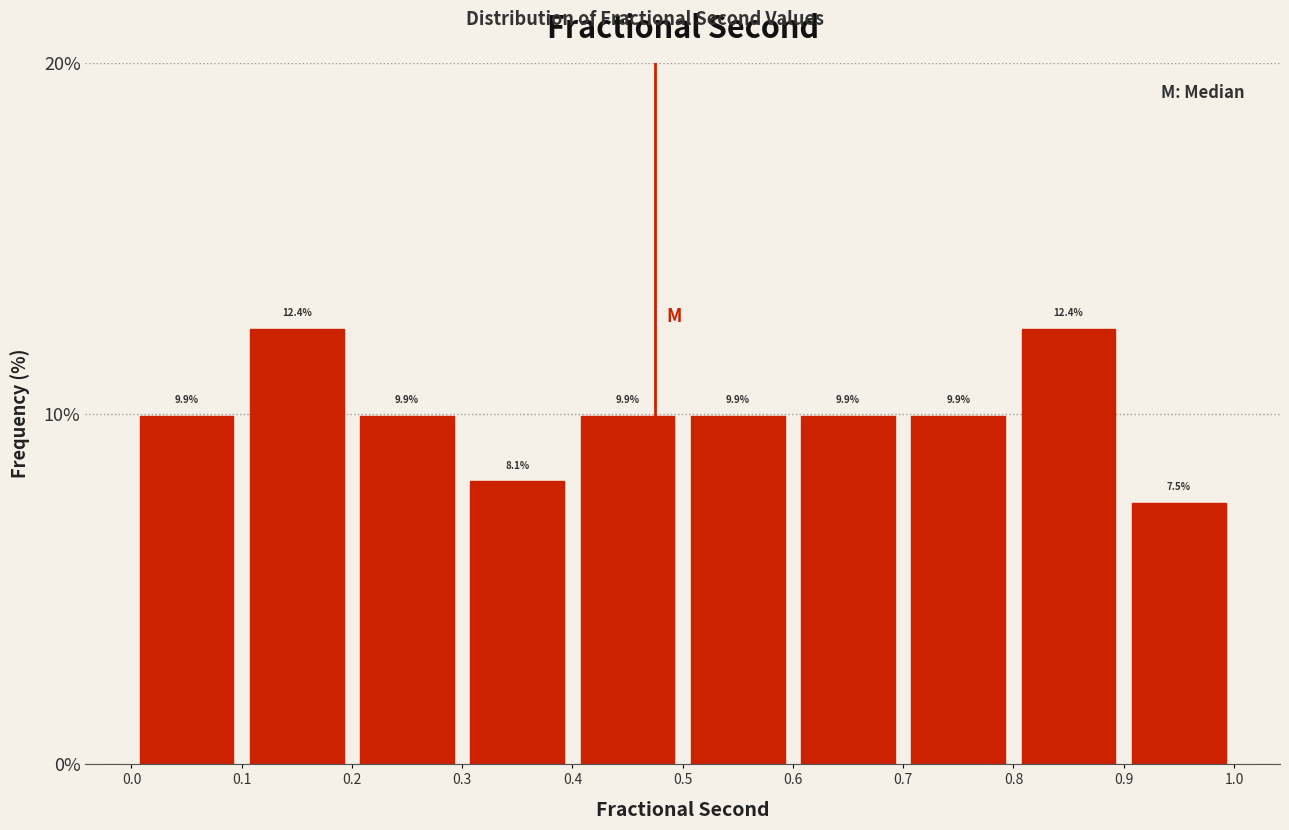

How tall is the bar that spans 0.0 to 0.1 on the x-axis?

9.9